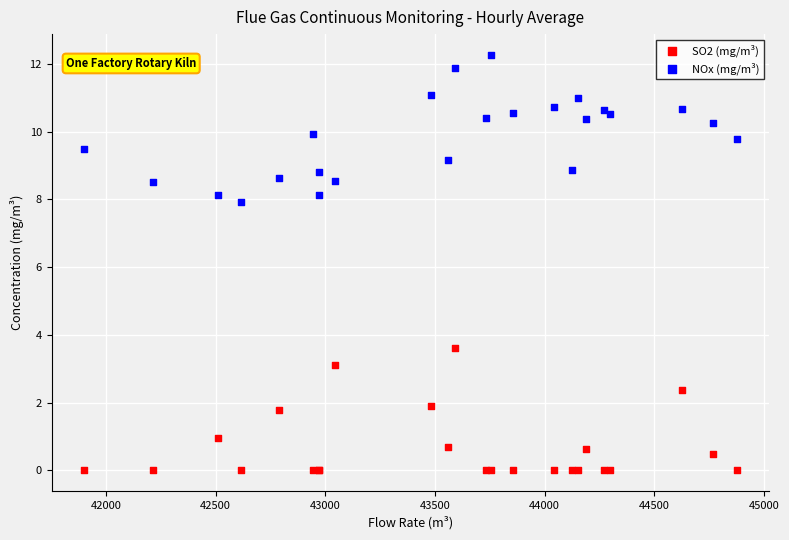

Across all series, what Y value is closest to 6?

7.9